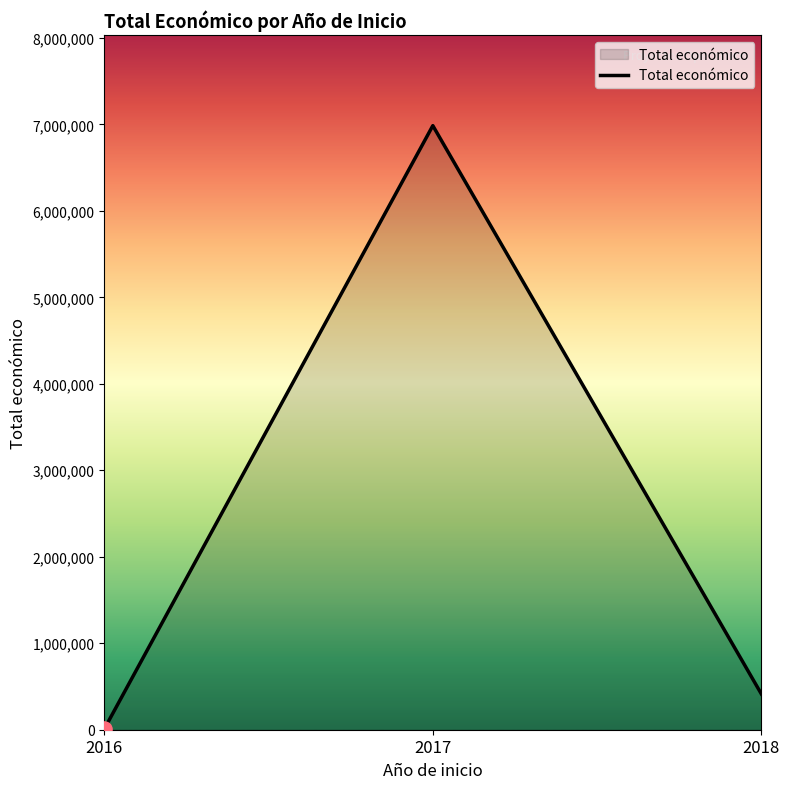

Which has a higher value, 2018 or 2016?

2018